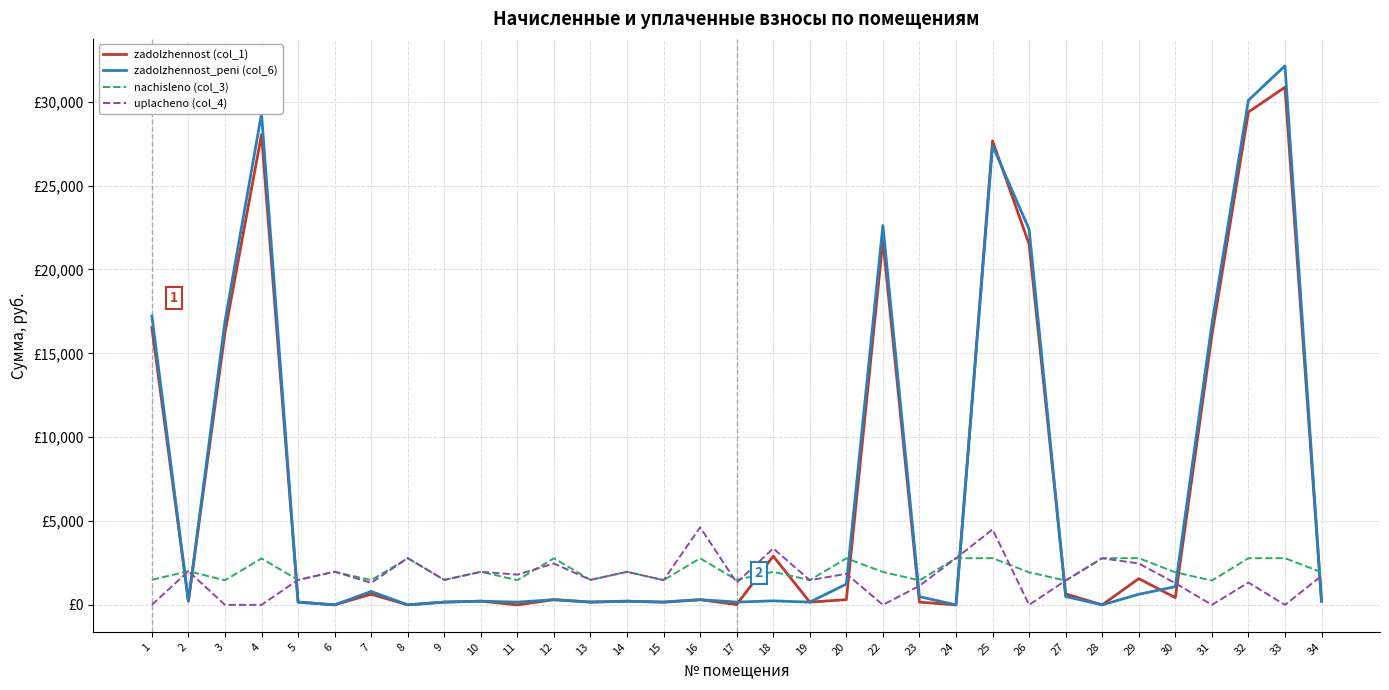

What are all the series names shown in the legend?

zadolzhennost (col_1), zadolzhennost_peni (col_6), nachisleno (col_3), uplacheno (col_4)